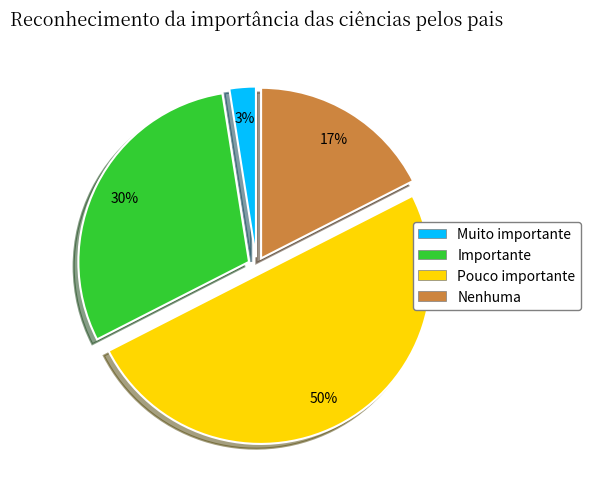

To the nearest percent, what is the average slice percentage?

25%